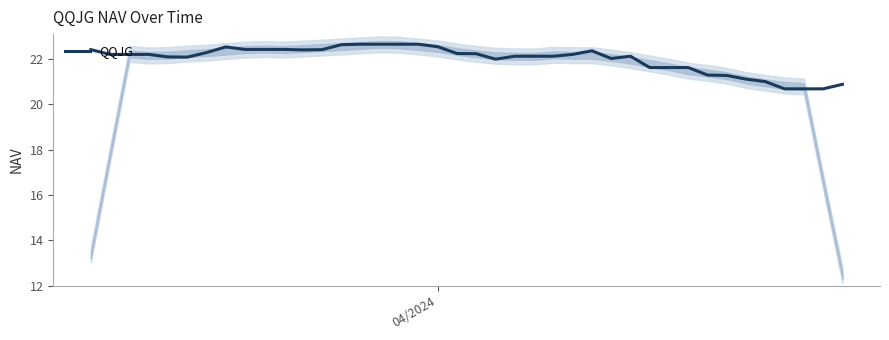

What is the lowest value of the QQJG series?

20.7